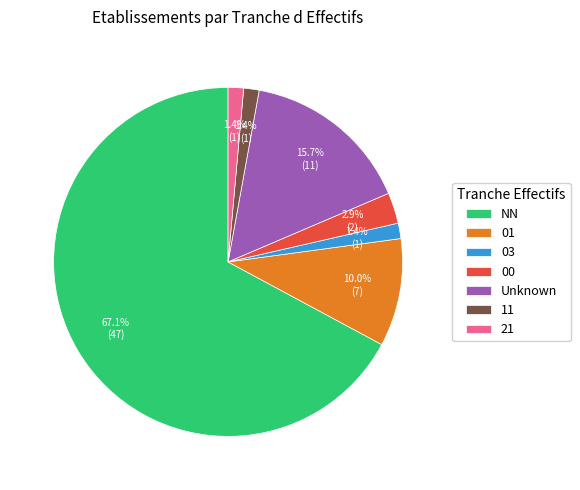

To the nearest percent, what portion does NN represent?

67%